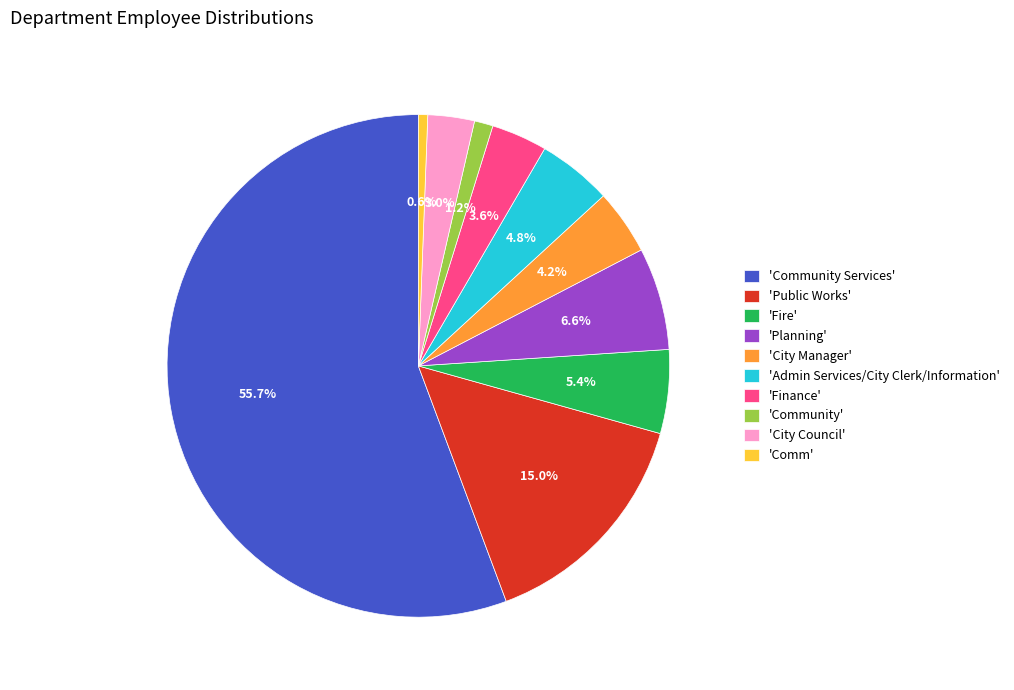

Which has a higher value, 'Fire' or 'City Council'?

'Fire'